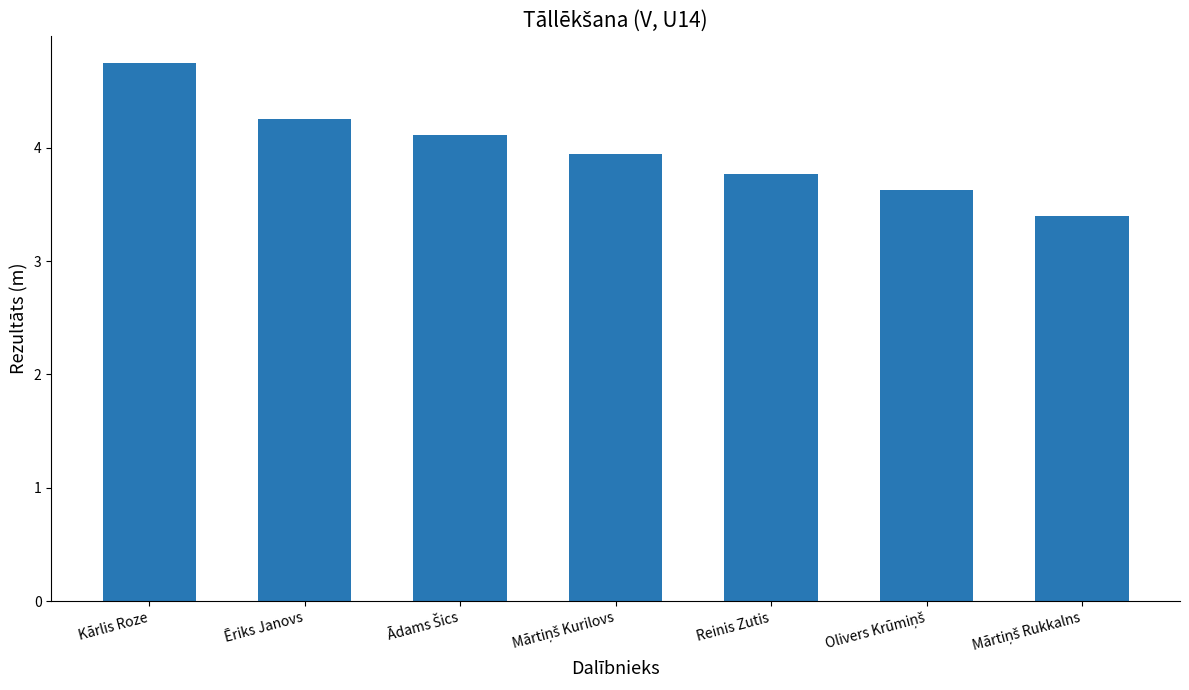

Read the value at Reinis Zutis.

3.8